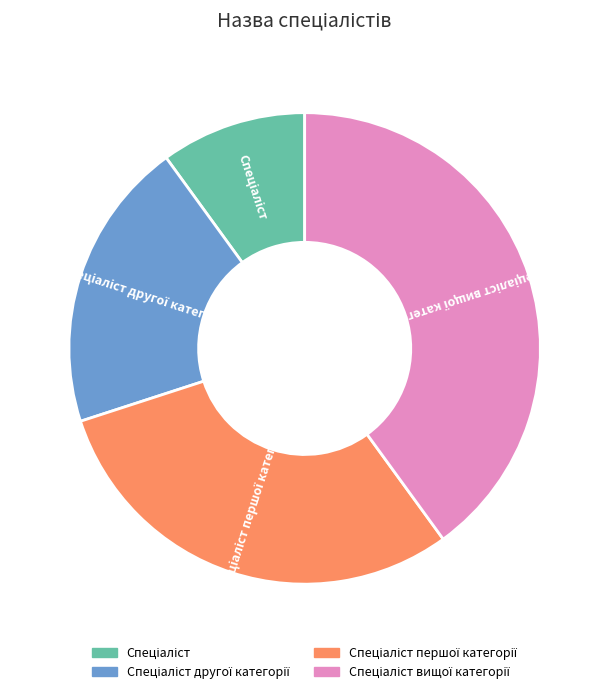

Is there any slice that represents more than half of the pie?

No